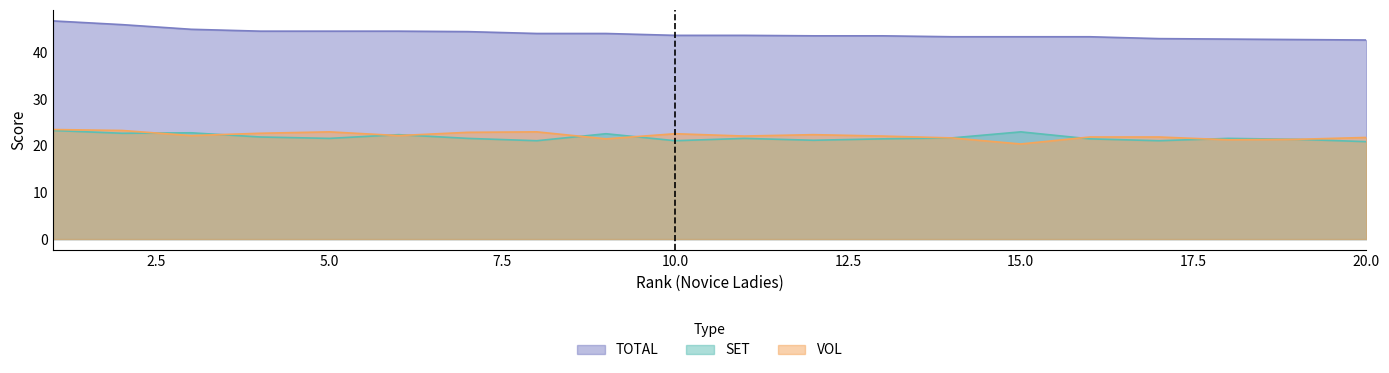

What is the value of the VOL point at the 2nd from the left?

23.3